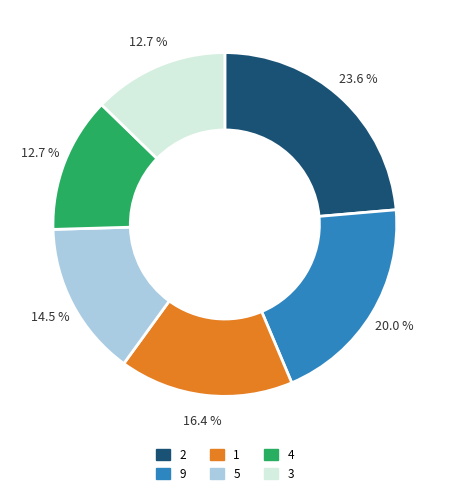

Does any single category account for the majority?

No